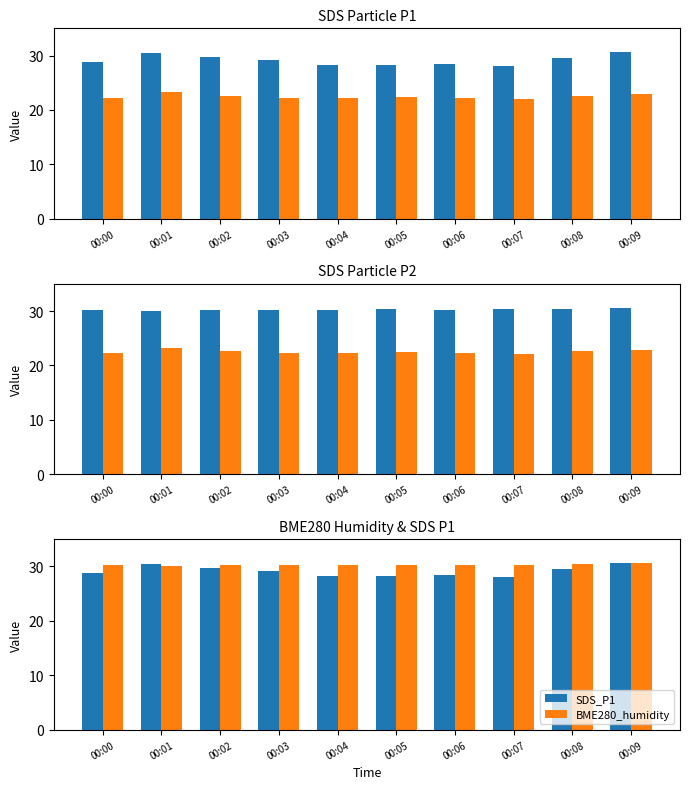

Which series changed the most between 00:03 and 00:07?

SDS_P1